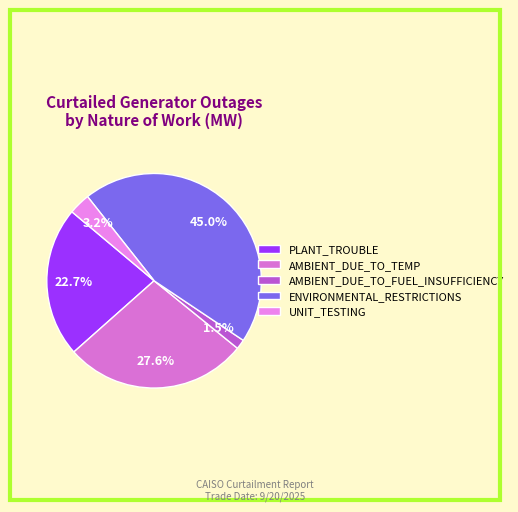

To the nearest percent, what is the average slice percentage?

20%